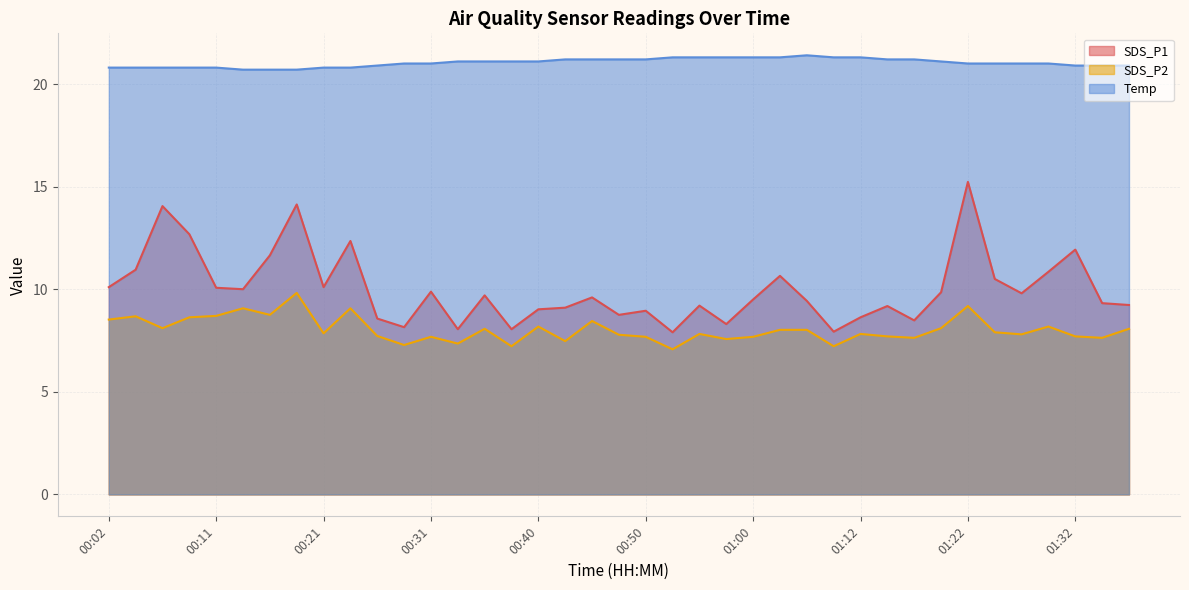

What are all the series names shown in the legend?

SDS_P1, SDS_P2, Temp